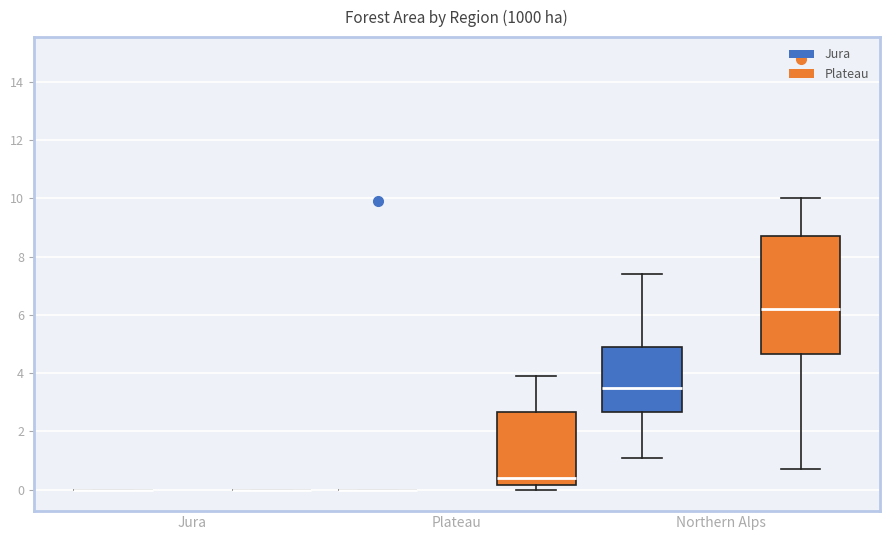

Reading left to right, read every box against the y-axis: the position of its median line, the range the box covers, and the ends of its whiskers. The values are not printed on the chart, so give them approximately, as read against the axis.

Jura (Jura): box collapsed to a line at 0.0, whiskers 0.0 to 0.0
Jura (Plateau): box collapsed to a line at 0.0, whiskers 0.0 to 0.0
Plateau (Jura): box collapsed to a line at 0.0, whiskers 0.0 to 0.0
Plateau (Plateau): median 0.4, box 0.2 to 2.6, whiskers 0.0 to 4.0
Northern Alps (Jura): median 3.6, box 2.6 to 5.0, whiskers 1.2 to 7.4
Northern Alps (Plateau): median 6.2, box 4.6 to 8.8, whiskers 0.8 to 10.0